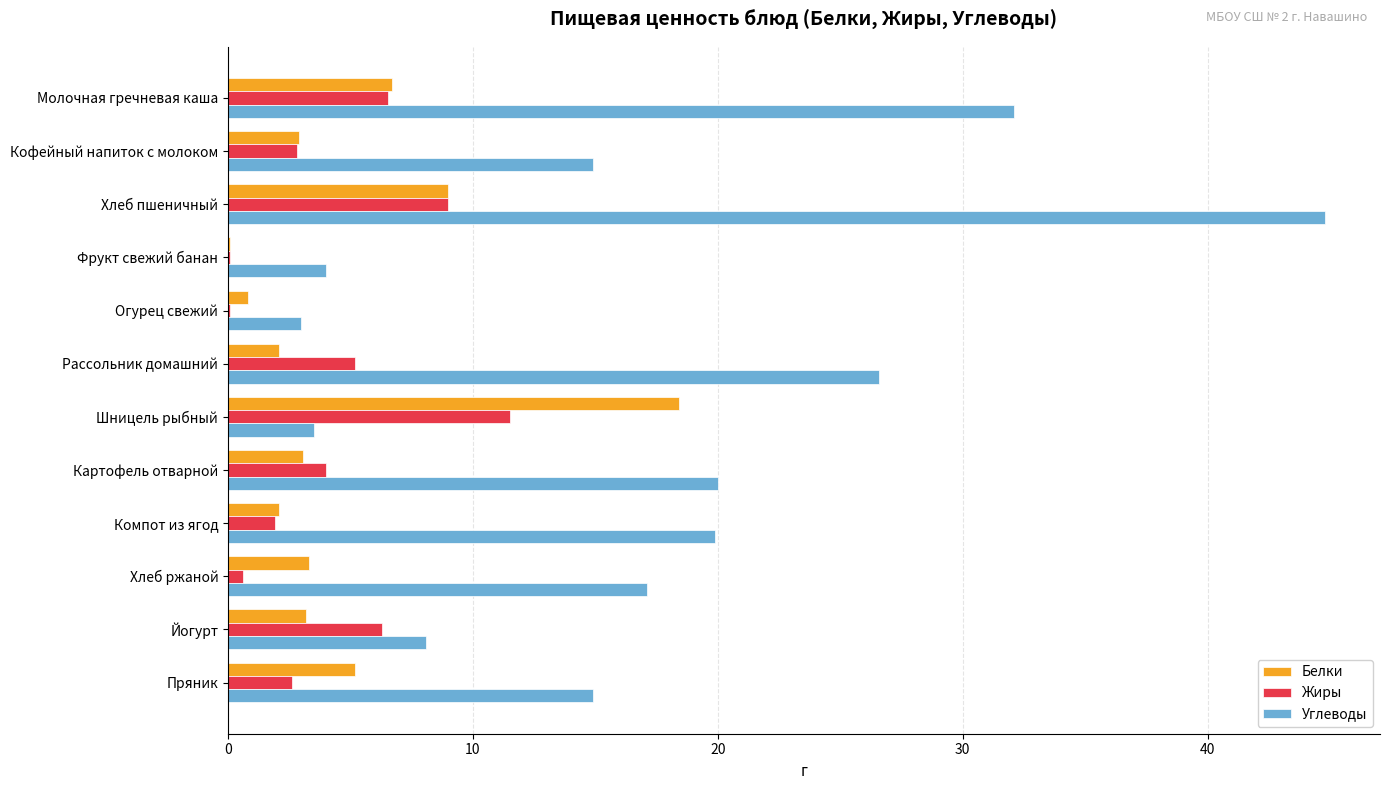

What is the highest value of the Жиры series?

11.5